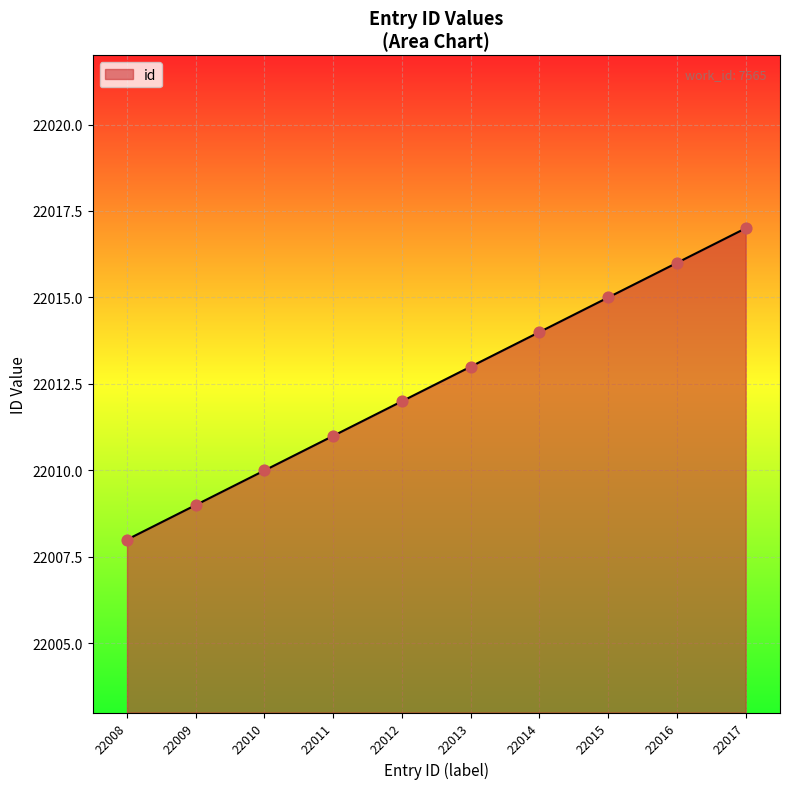

Which has a higher value, 22010 or 22012?

22012